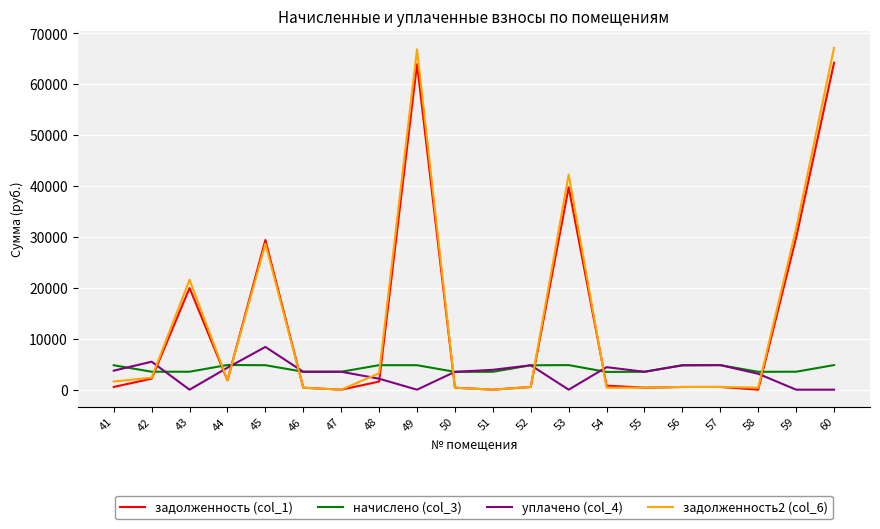

The начислено (col_3) series shows 7705.6 at 57. True or false?

False